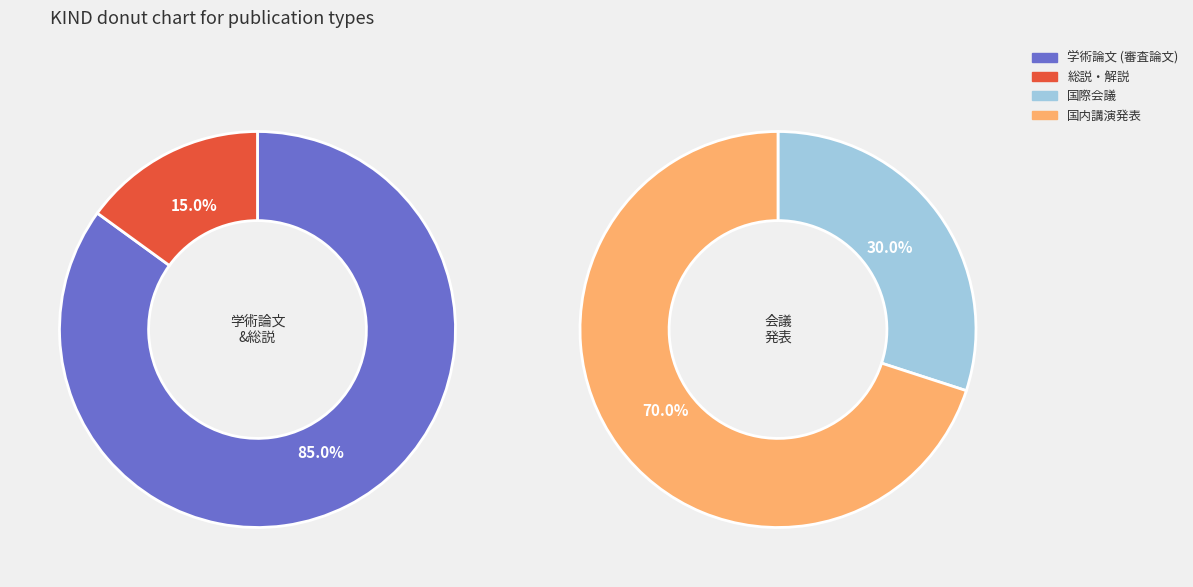

Does any single category account for the majority?

No